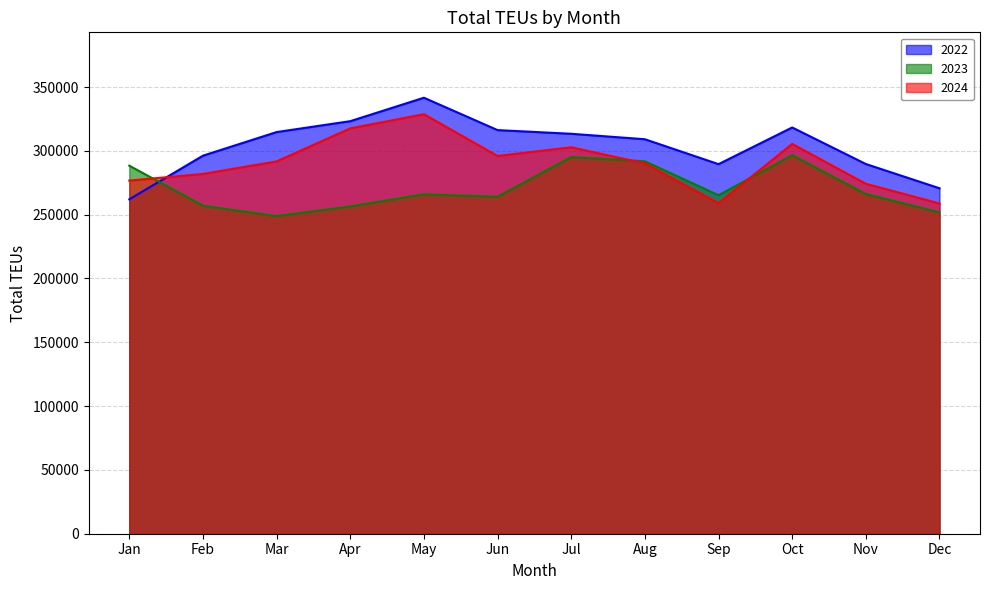

What is the total value across all series at Jun?

876221.5